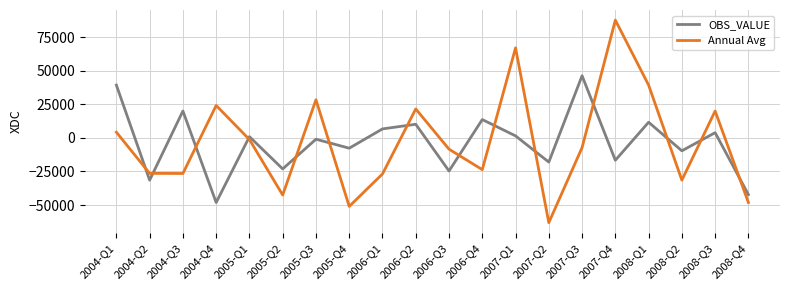

Between 2005-Q4 and 2008-Q3, which series saw the biggest shift?

Annual Avg